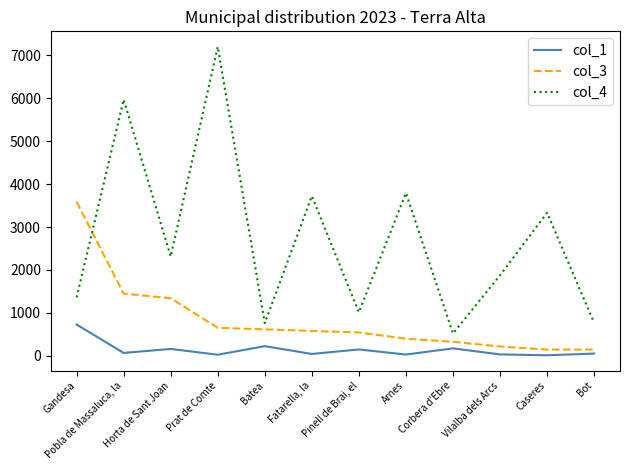

Does the chart have visible grid lines?

No